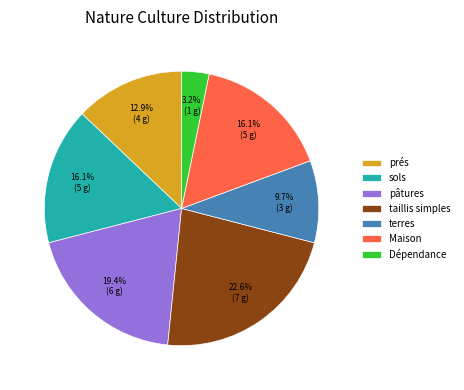

Approximately how many times larger is the value at Dépendance compared to pâtures?

0.2